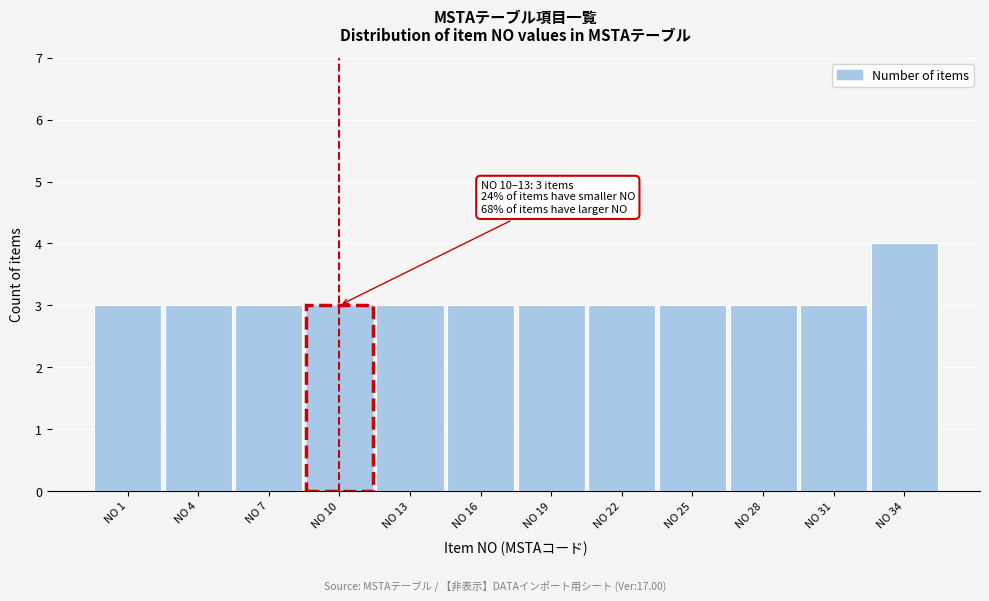

Reading left to right, what are all the values shown in this chart?

3	3	3	3	3	3	3	3	3	3	3	4